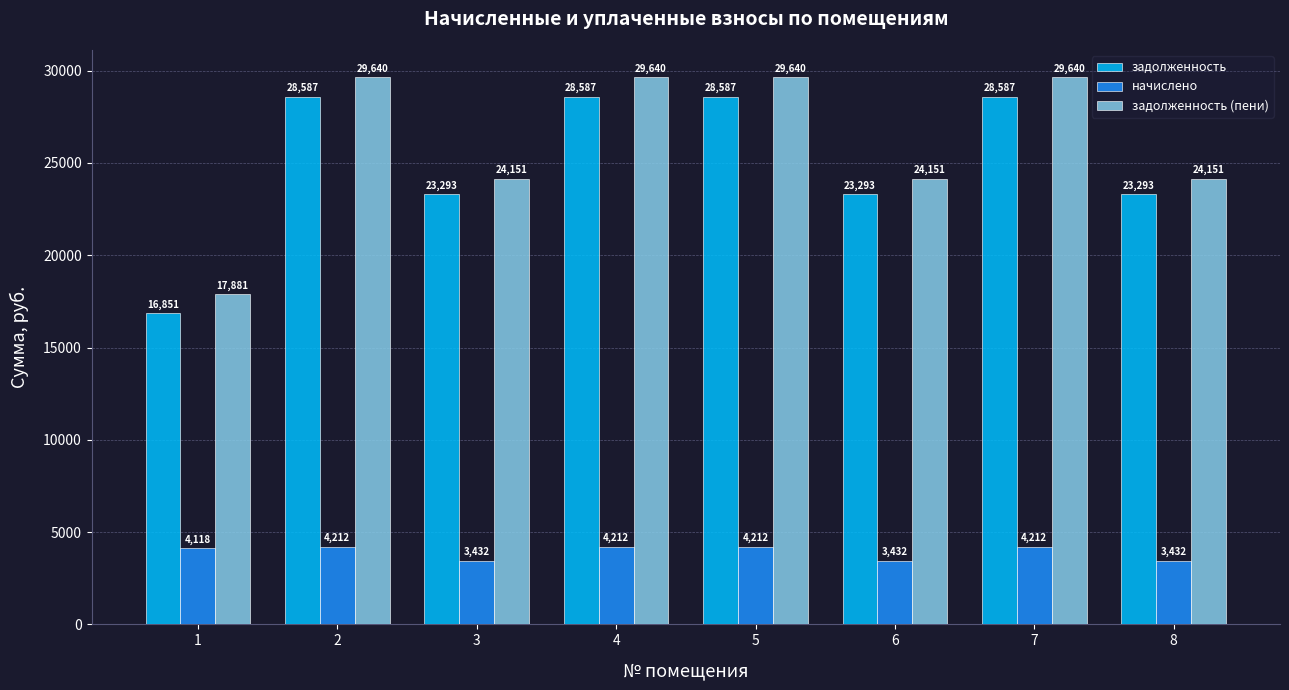

What is the difference between the maximum and minimum values in the задолженность (пени) series?

11758.8